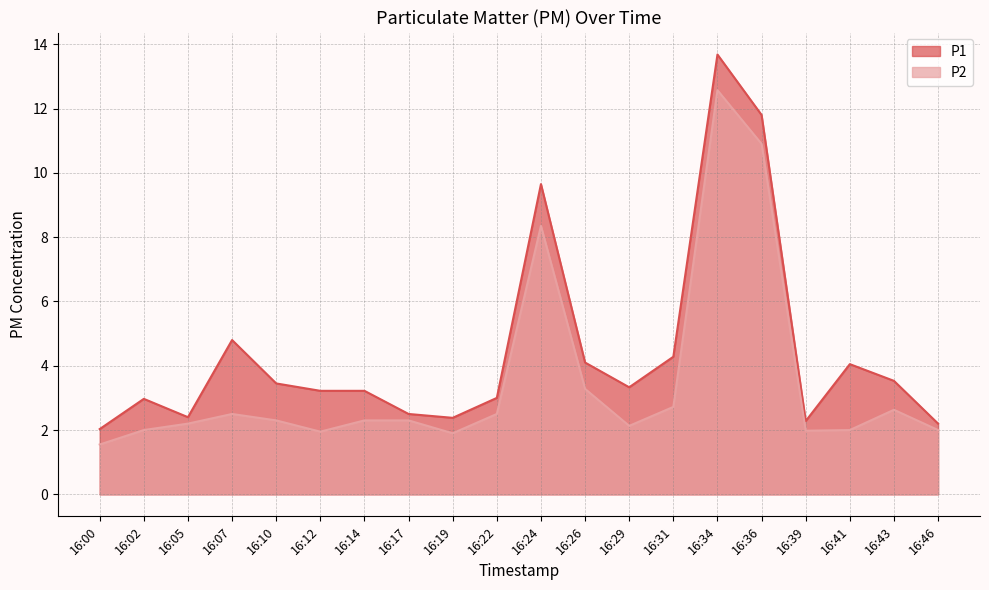

Reading left to right, what are all the values shown in this chart?

P1: 2.0	3.0	2.4	4.8	3.5	3.2	3.2	2.5	2.4	3.0	9.7	4.1	3.3	4.3	13.7	11.8	2.3	4.0	3.5	2.2
P2: 1.6	2.0	2.2	2.5	2.3	1.9	2.3	2.3	1.9	2.5	8.3	3.3	2.1	2.7	12.6	10.9	2.0	2.0	2.6	2.0